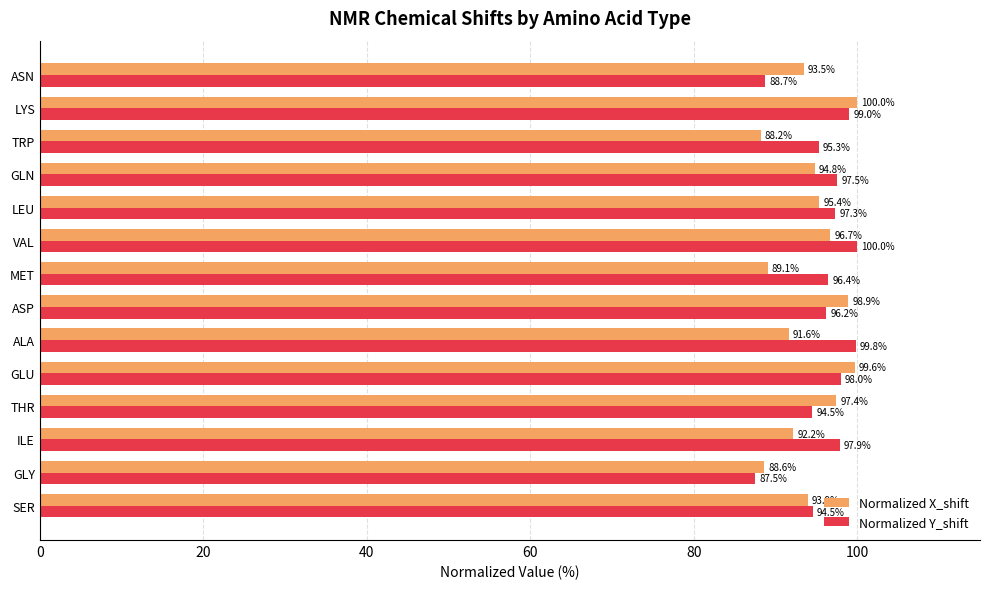

What is the greatest value displayed?

100.0